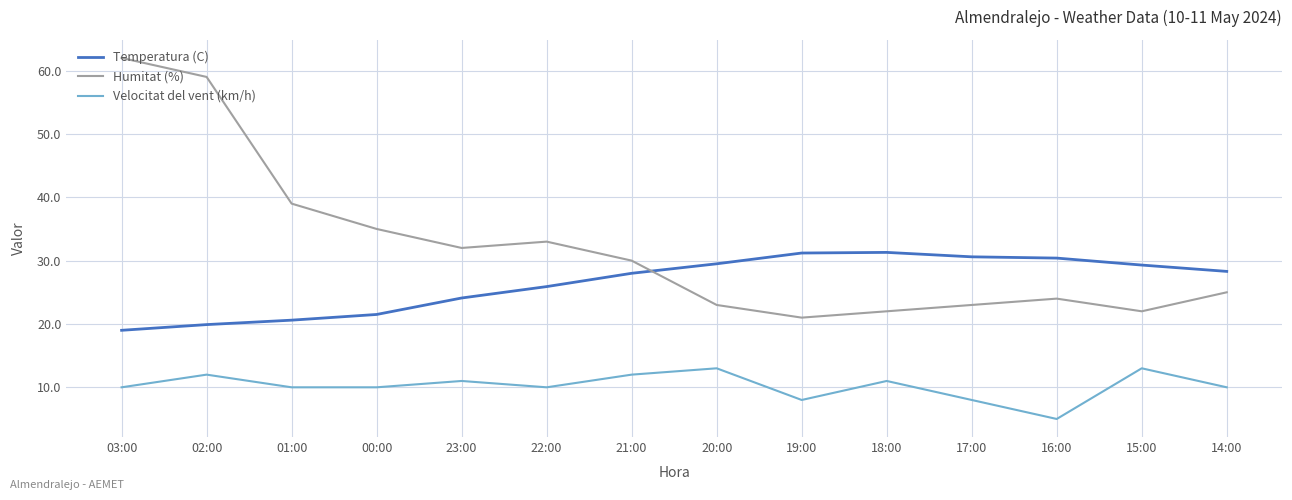

What are all the series names shown in the legend?

Temperatura (C), Humitat (%), Velocitat del vent (km/h)